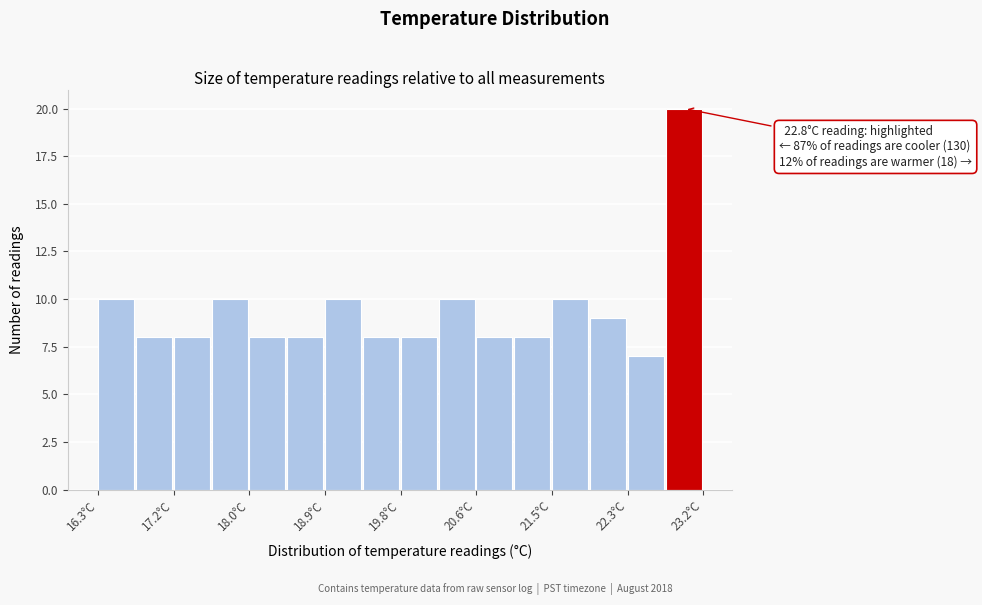

Which range on the x-axis has the tallest bar?

22.8 to 23.2